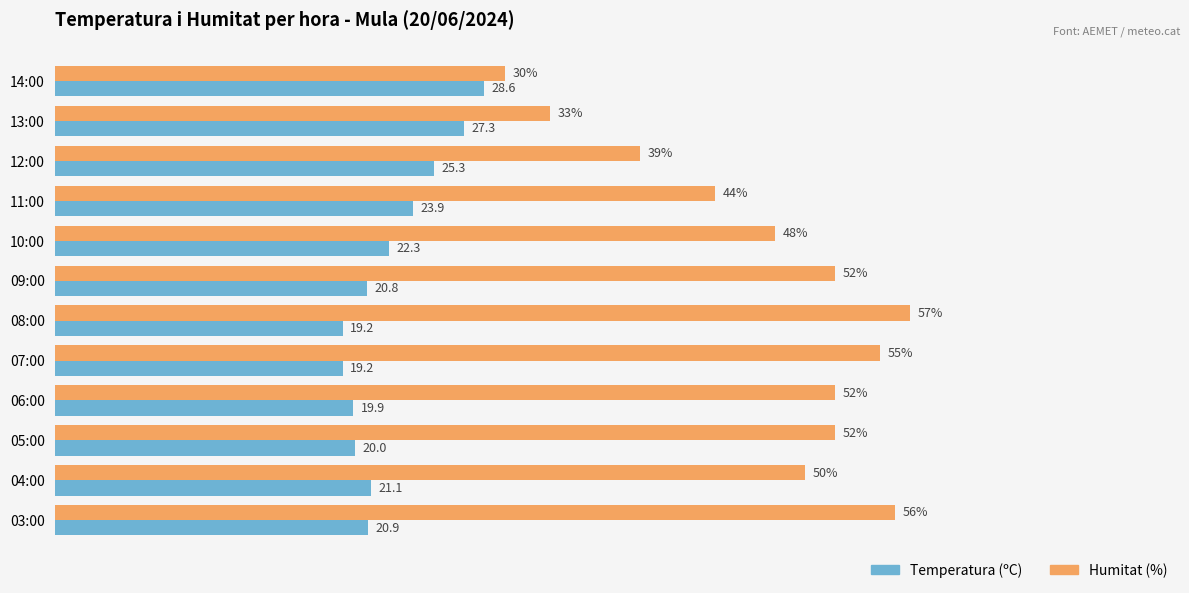

What are all the series names shown in the legend?

Temperatura (ºC), Humitat (%)